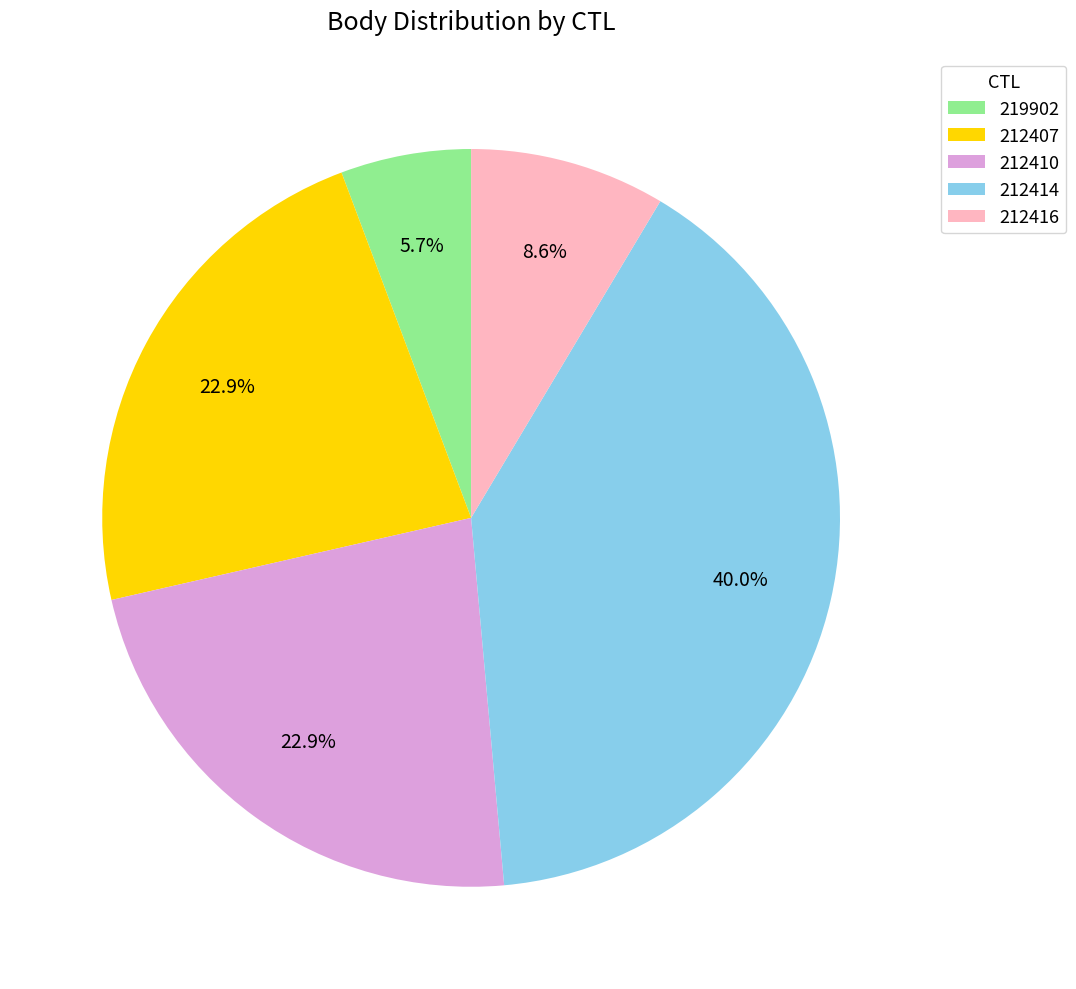

Between 212414 and 212407, which is larger?

212414